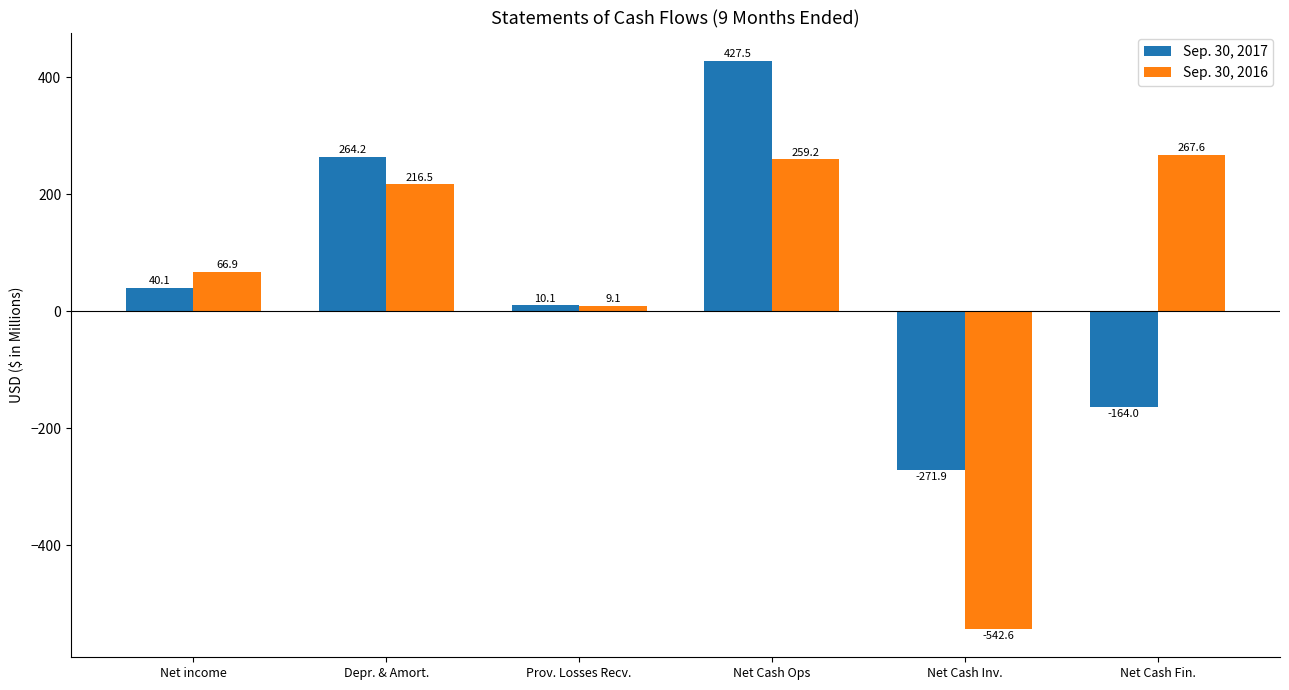

Which label corresponds to the smallest value in the chart?

Net Cash Inv.